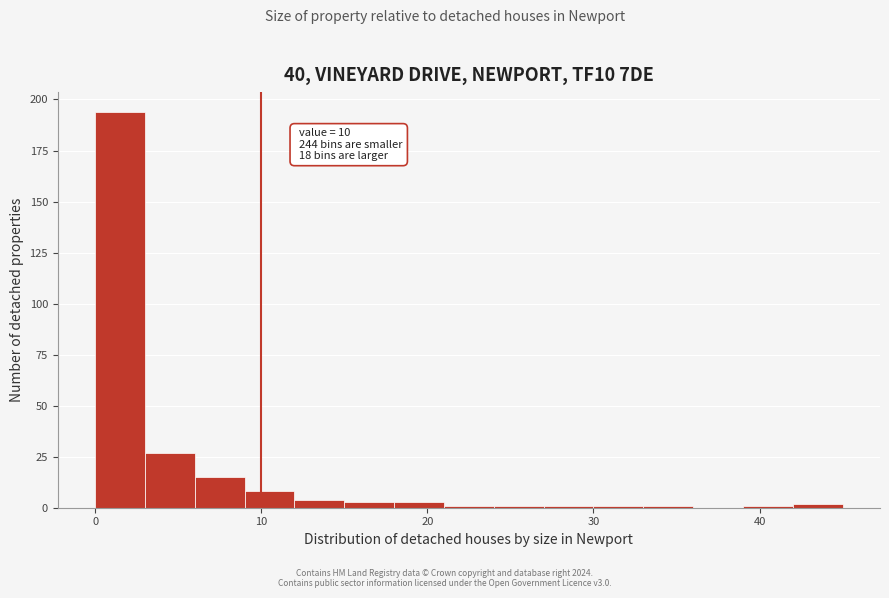

Read against the x-axis, roughly where is the centre of the tallest bar?

2